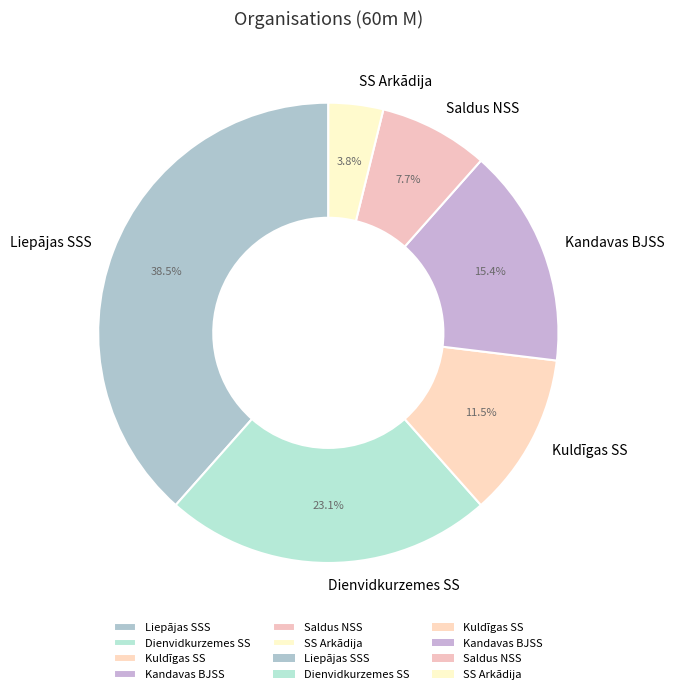

To the nearest percent, what is the difference between the Kandavas BJSS and Saldus NSS slice percentages?

8%